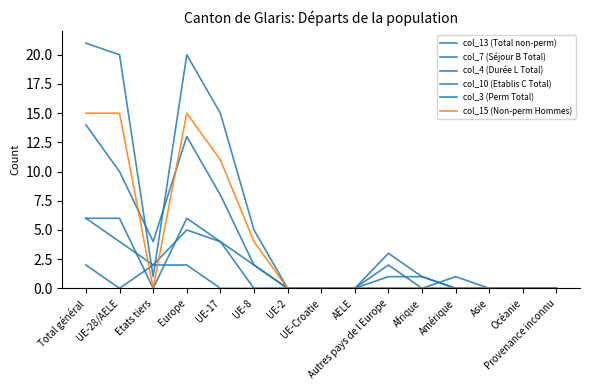

Does the chart display data point markers on the line(s)?

No